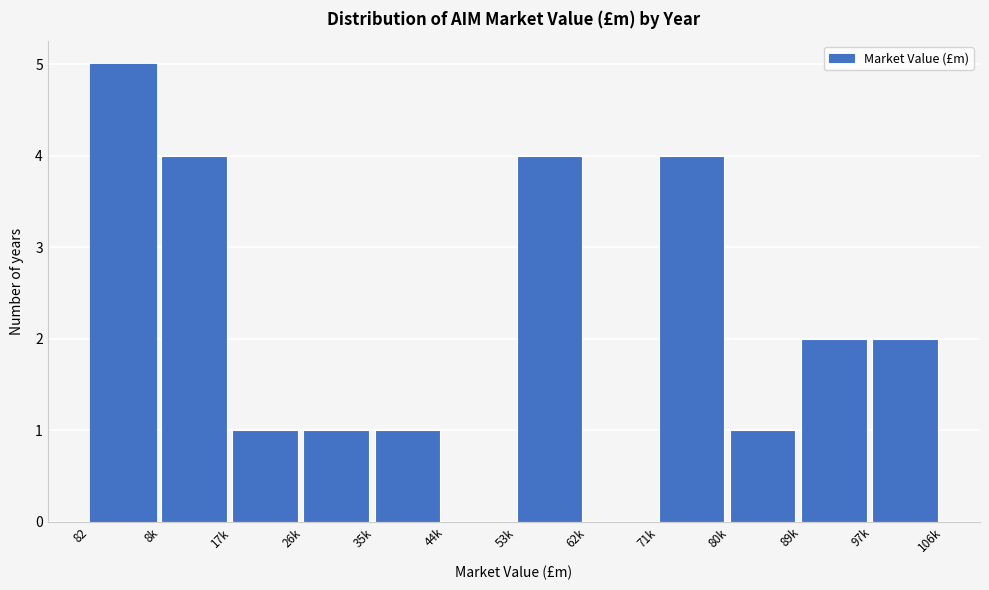

Reading left to right, list all the values displayed in this chart.

82=5	8k=4	17k=1	26k=1	35k=1	44k=0	53k=4	62k=0	71k=4	80k=1	89k=2	97k=2